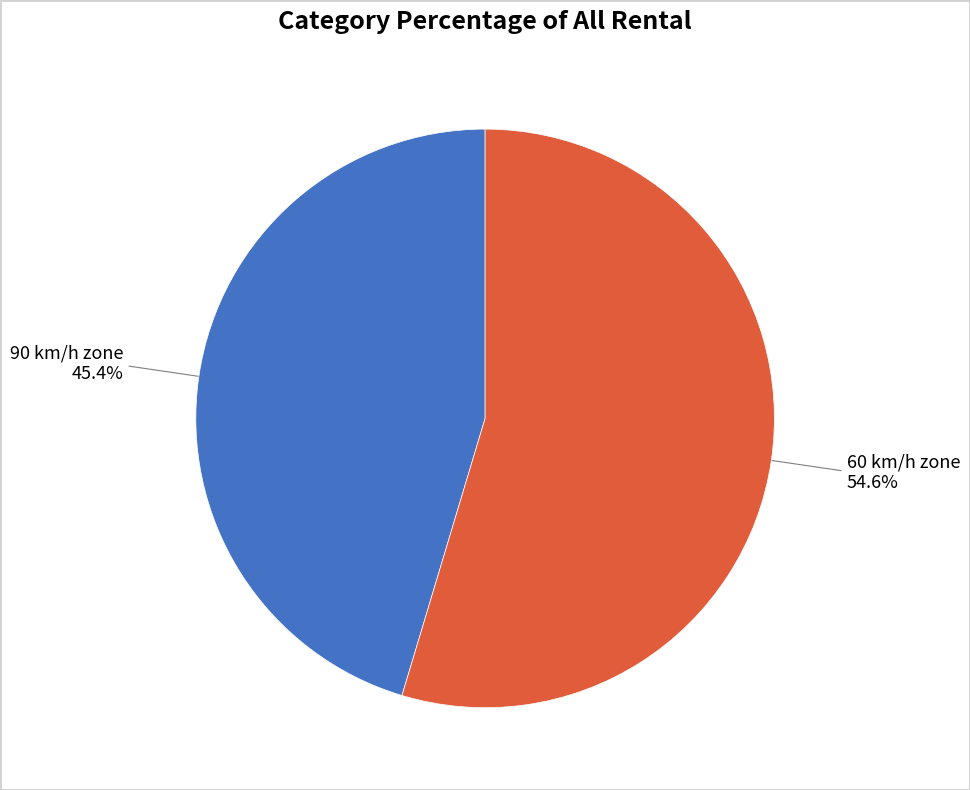

Is there a majority slice in this chart?

Yes